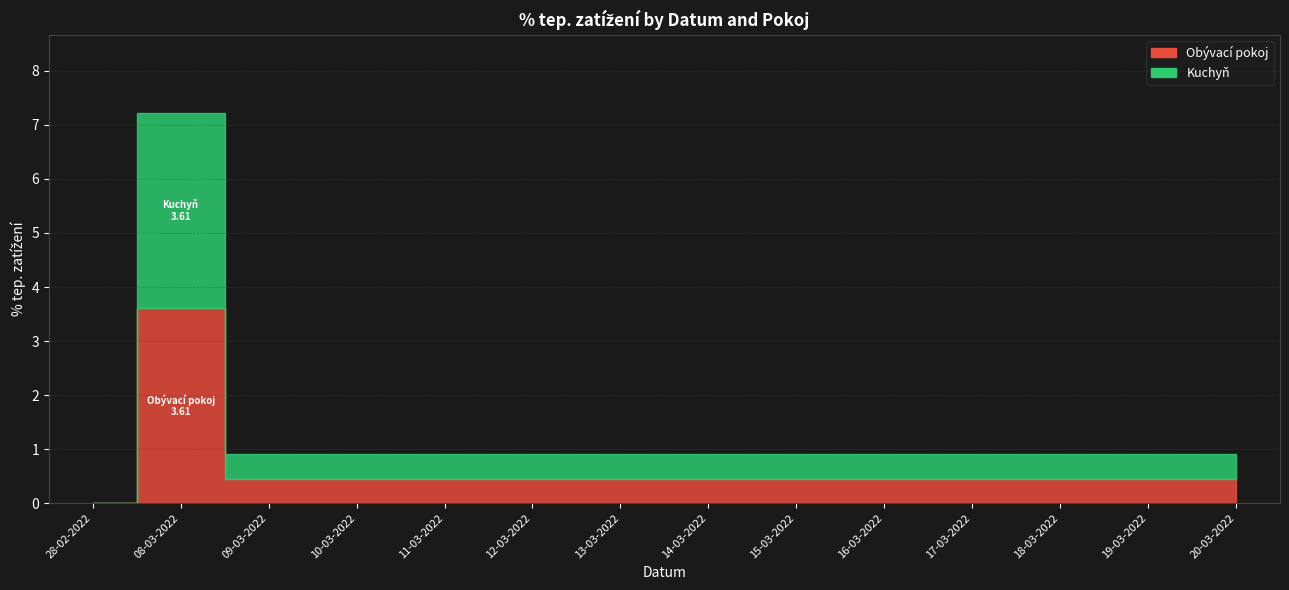

How many interior local peaks does the Kuchyň series have?

1